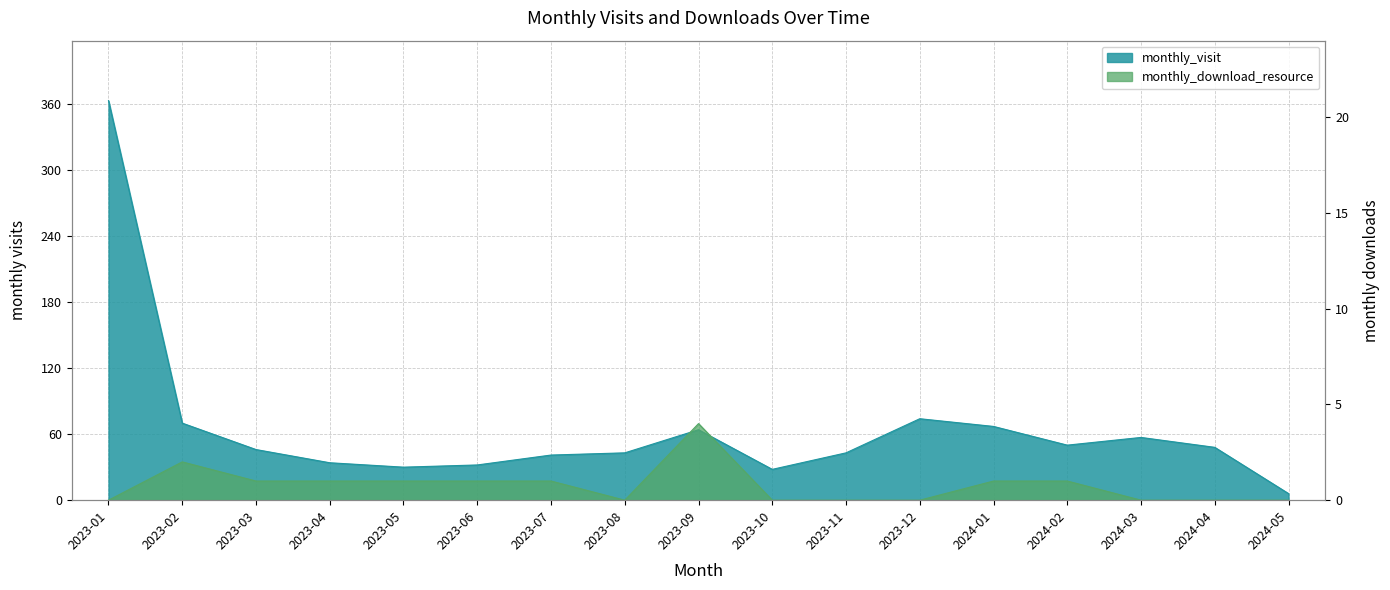

Is it true that monthly_download_resource equals 0 at 2024-04?

True